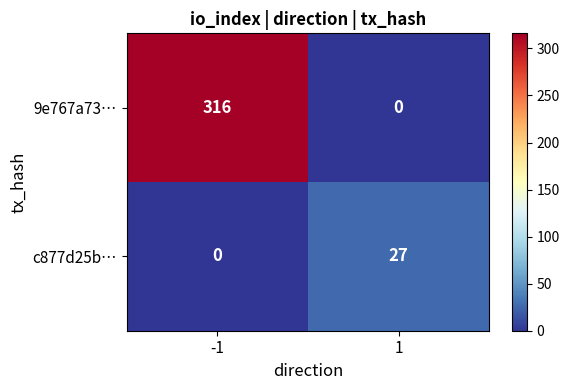

Read the c877d25b… value at 1.

27